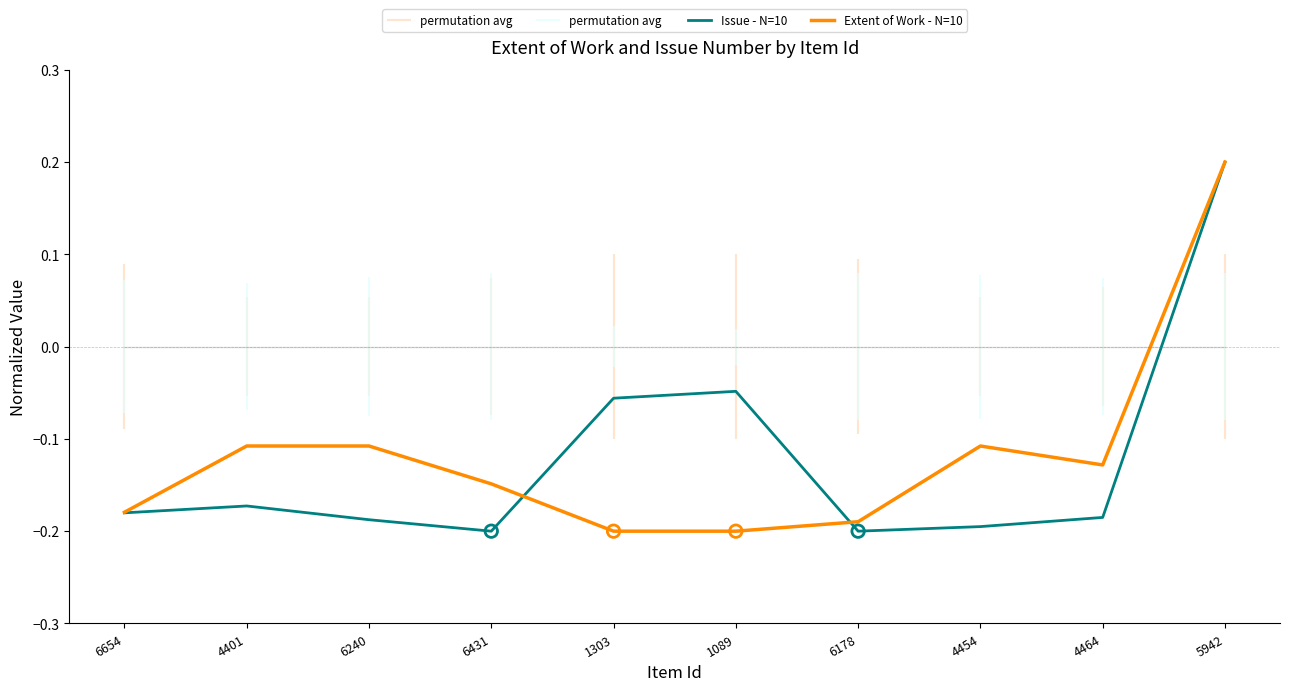

Which series contains the highest Y value?

Issue - N=10